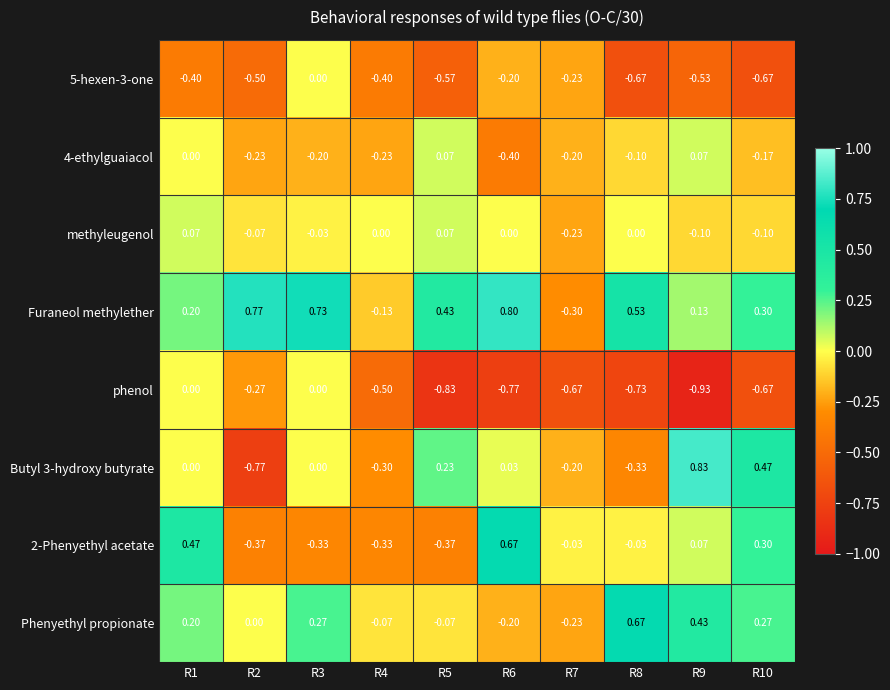

How many categories are shown in the chart?

10